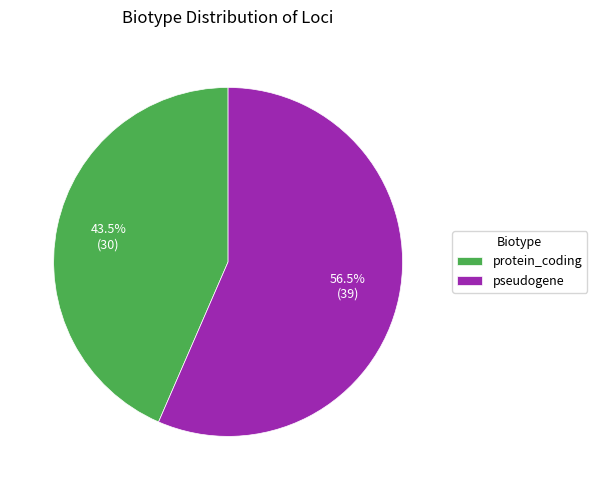

Is there any slice that represents more than half of the pie?

Yes